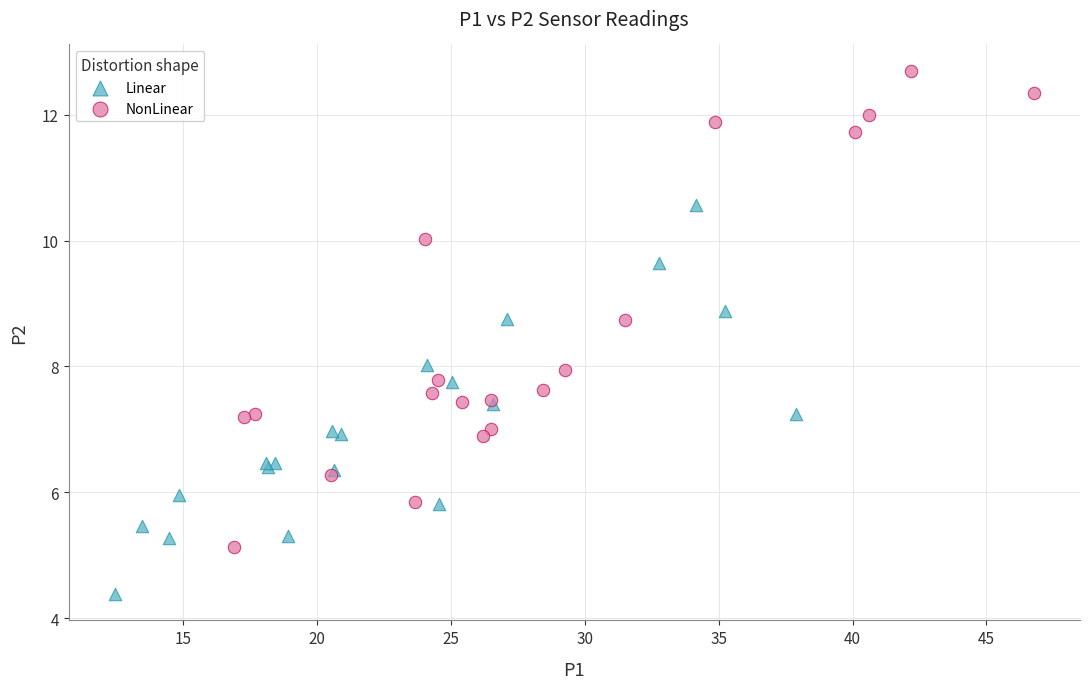

Which series reaches the maximum Y coordinate?

NonLinear